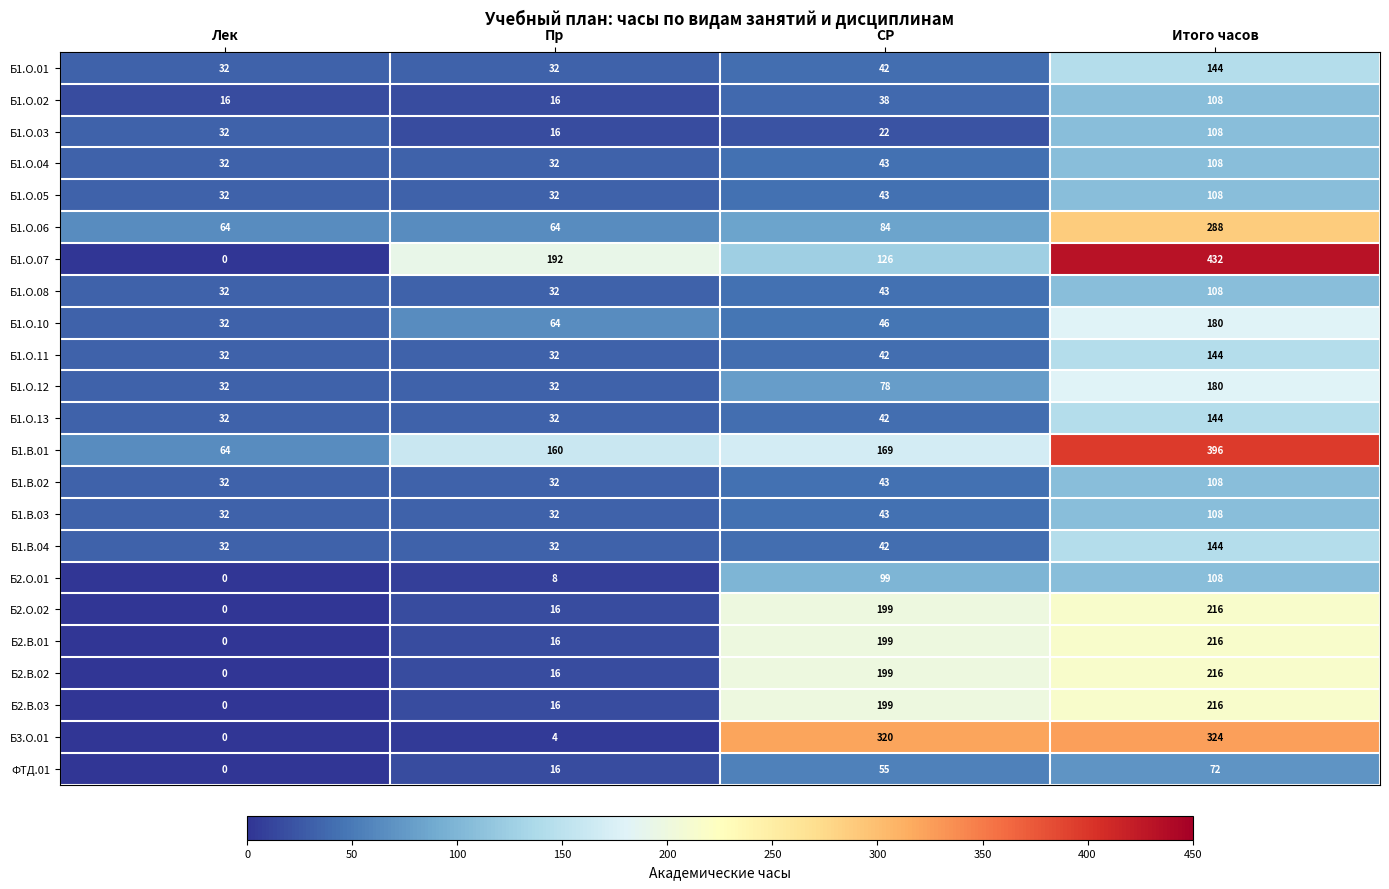

What is the difference between the Б1.О.01 values at Пр and Итого часов?

112